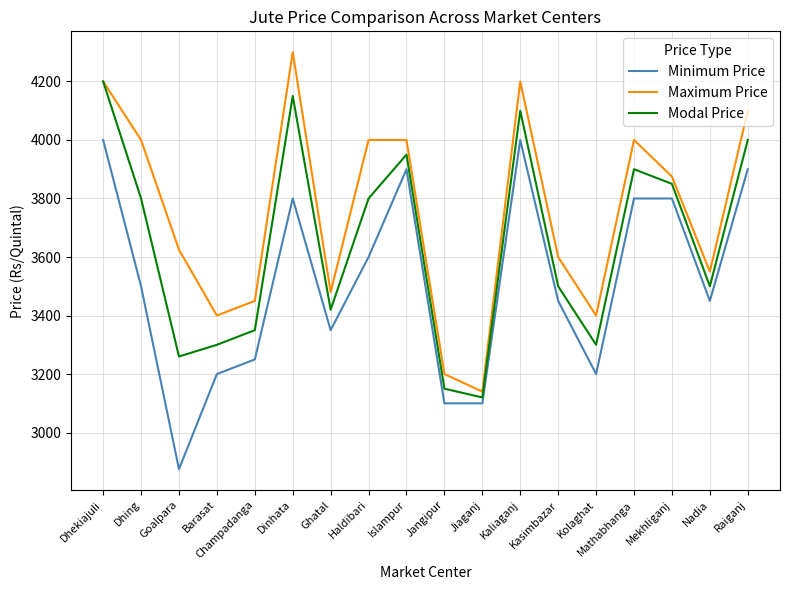

What position from the left is Haldibari?

8